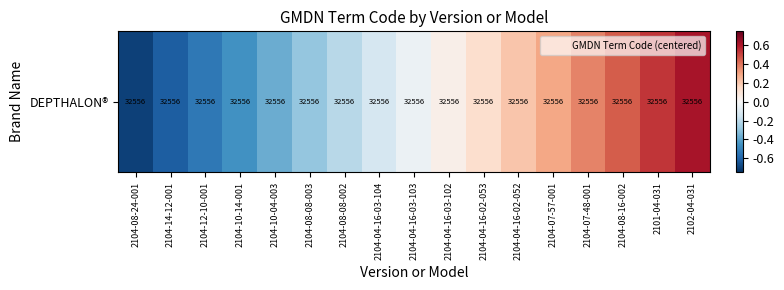

The chart shows a value of 0.5 at 2101-04-031. True or false?

True